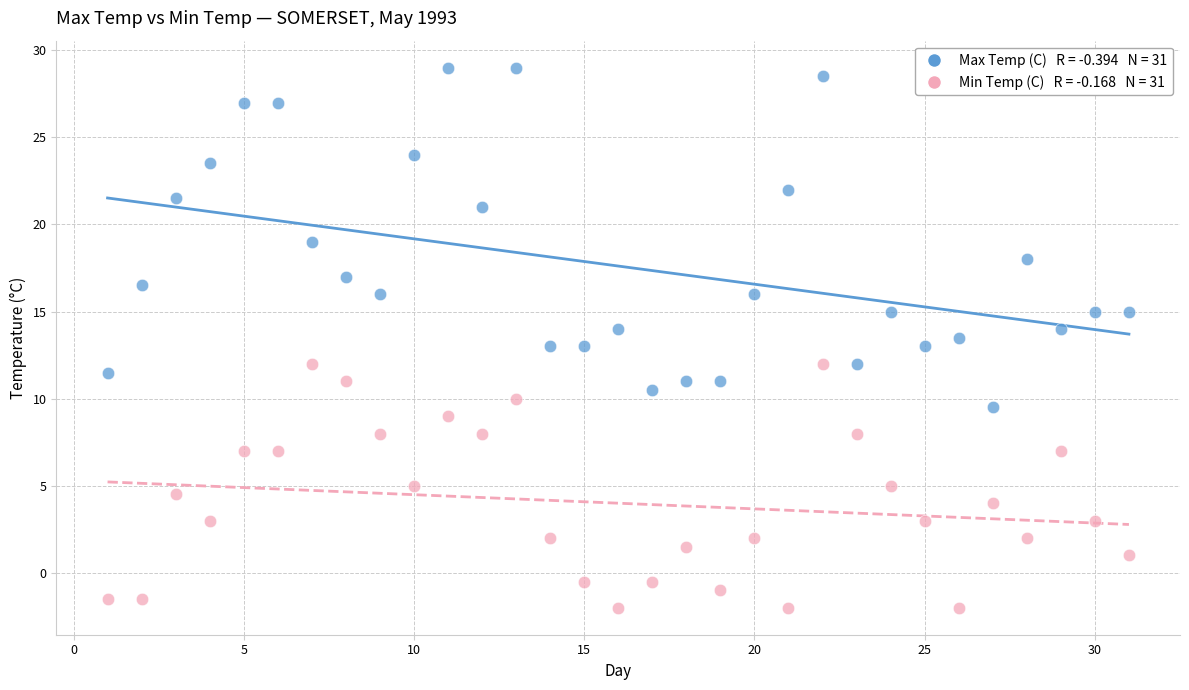

Across all data points, what is the range of Y values (max minus min)?

31.0